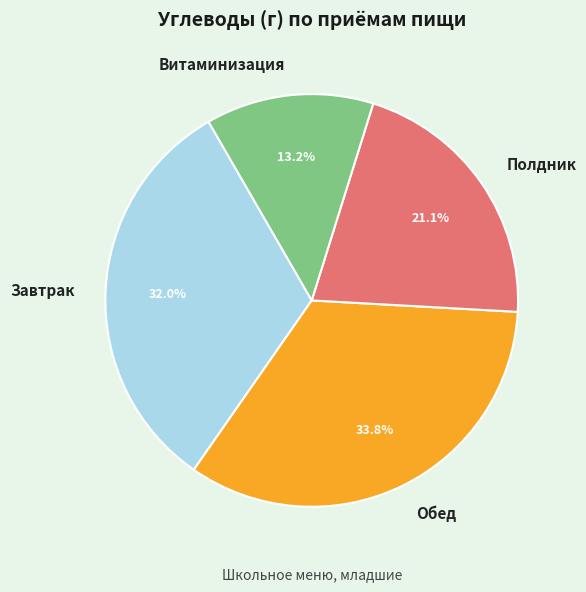

How many segments does this pie chart have?

4